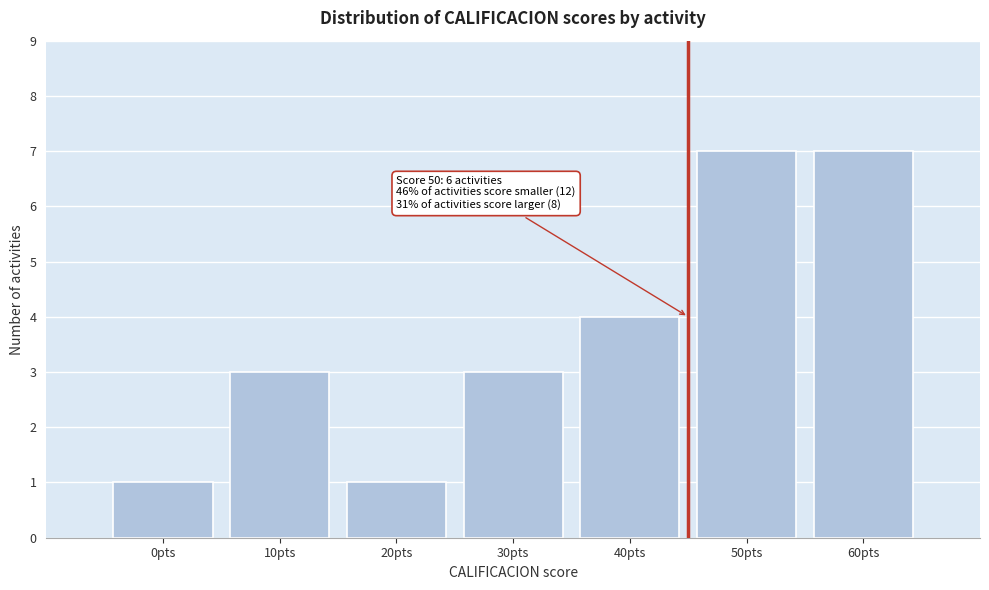

Reading left to right, what are all the values shown in this chart?

0pts=1	10pts=3	20pts=1	30pts=3	40pts=4	50pts=7	60pts=7